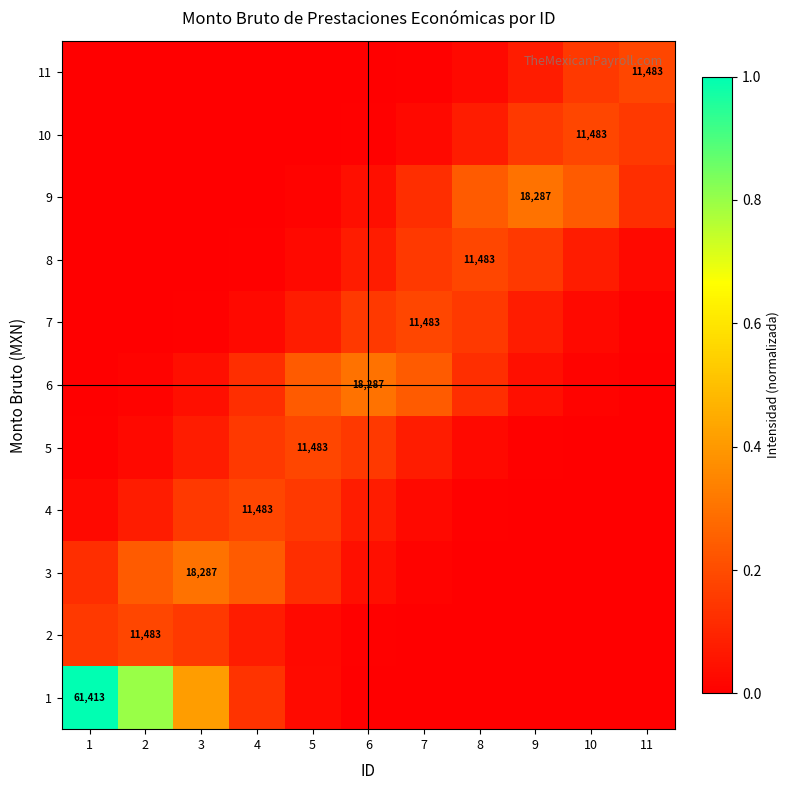

What is the difference between the maximum and minimum values in the 7 series?

0.2